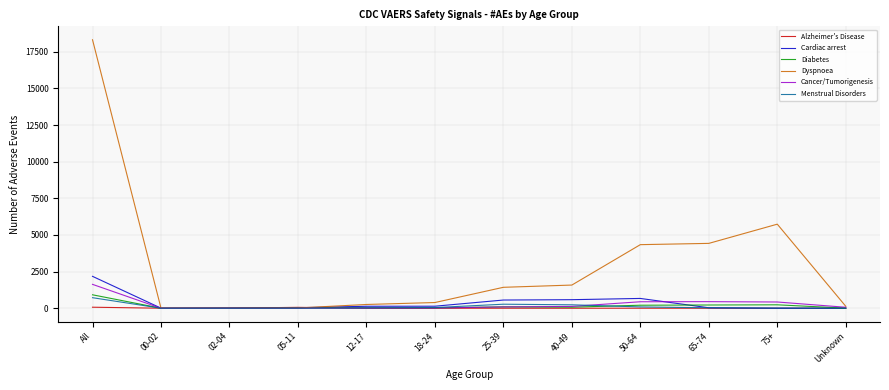

True or false: Alzheimer's Disease has a value of 0.0 at 75+.

True